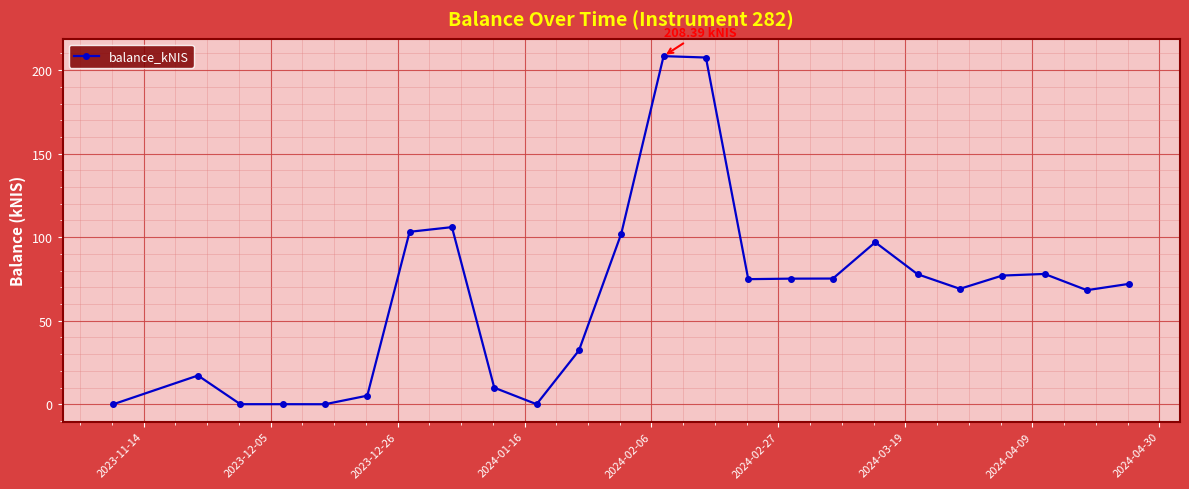

What is the difference between the maximum and minimum values?

208.4